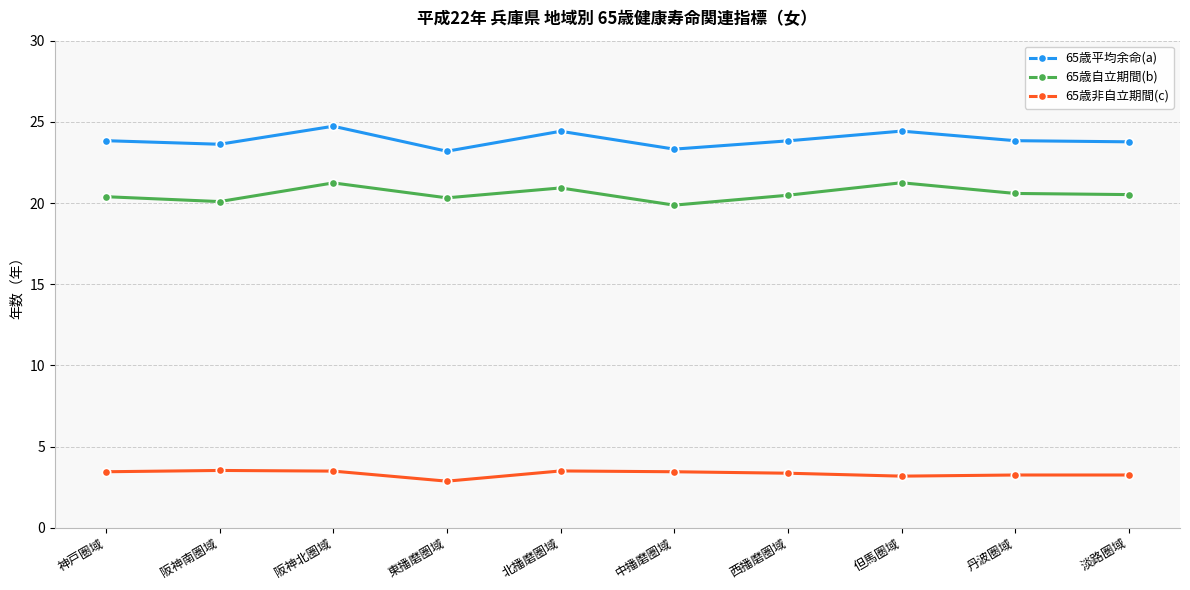

What is the difference between the maximum and second lowest values in the 65歳自立期間(b) series?

1.2